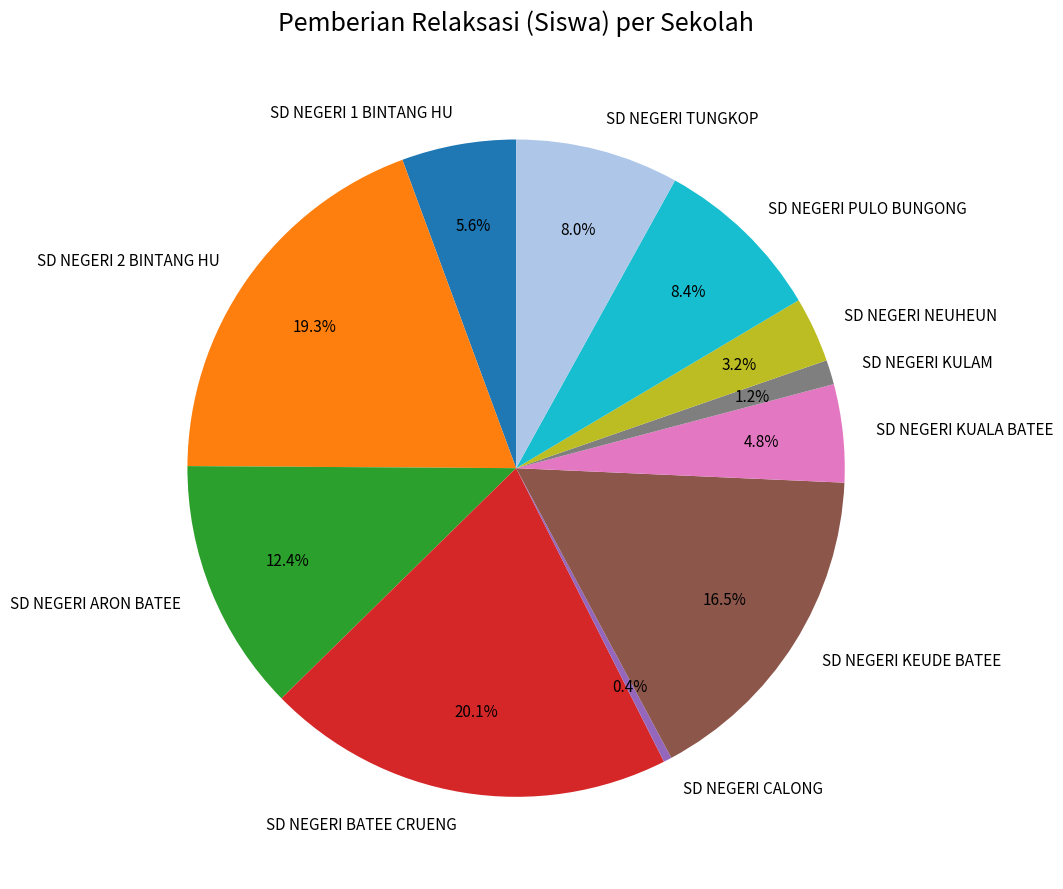

Does SD NEGERI 1 BINTANG HU represent more than half of the total?

No